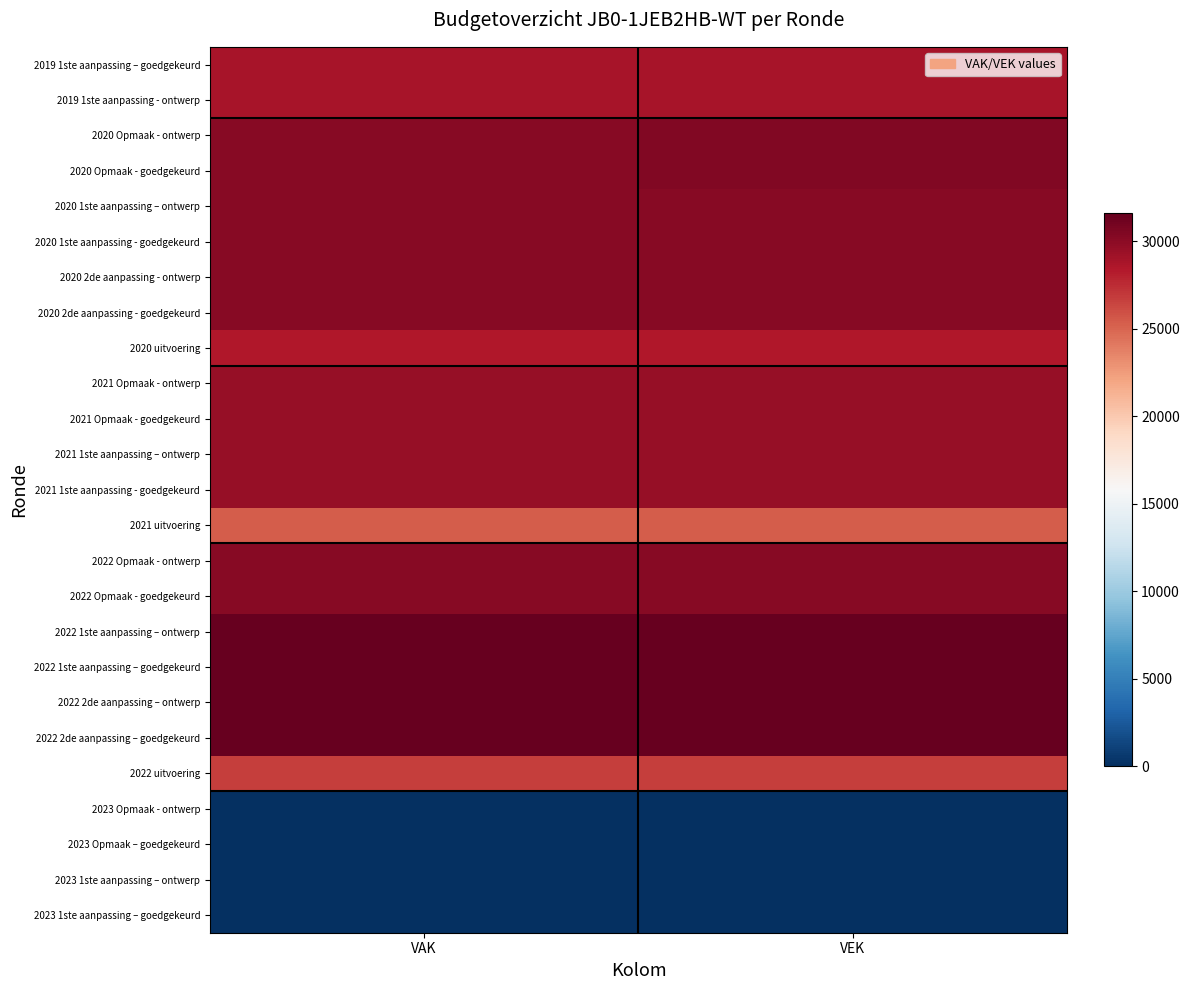

How many distinct data groups are displayed?

25